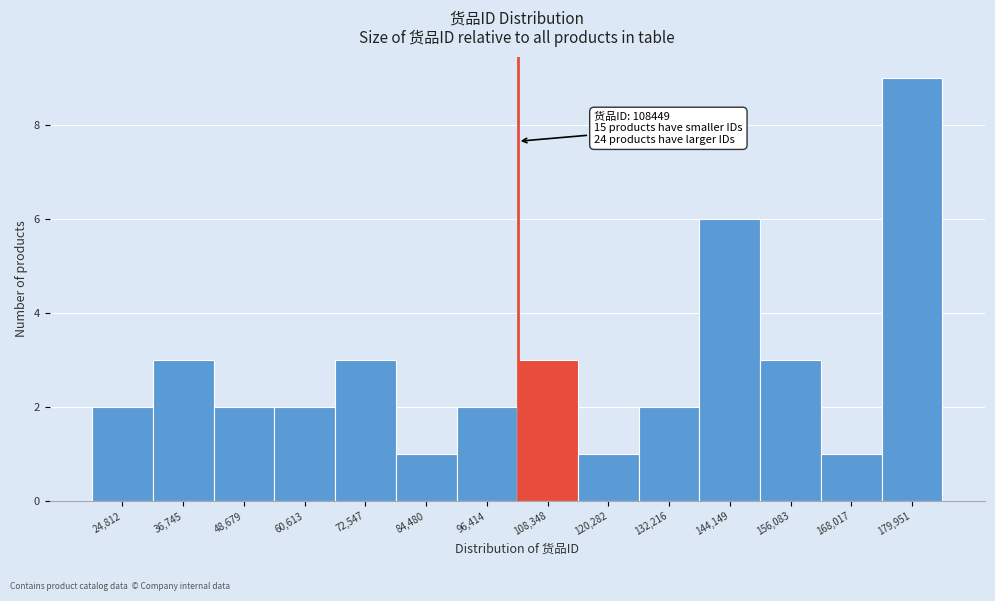

Reading left to right, what are all the values shown in this chart?

24,812=2	36,745=3	48,679=2	60,613=2	72,547=3	84,480=1	96,414=2	108,348=3	120,282=1	132,216=2	144,149=6	156,083=3	168,017=1	179,951=9